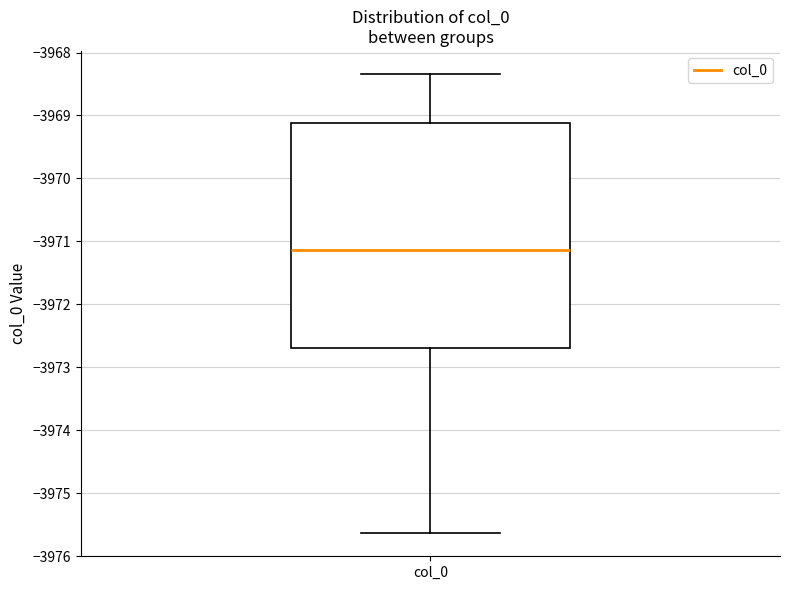

Transcribe this box plot: give where the median line is, the range the box spans, and where the two whiskers end, as read against the y-axis. The values are not printed on the chart, so give them approximately, as read against the axis.

median -3971.1, box -3972.7 to -3969.1, whiskers -3975.6 to -3968.3